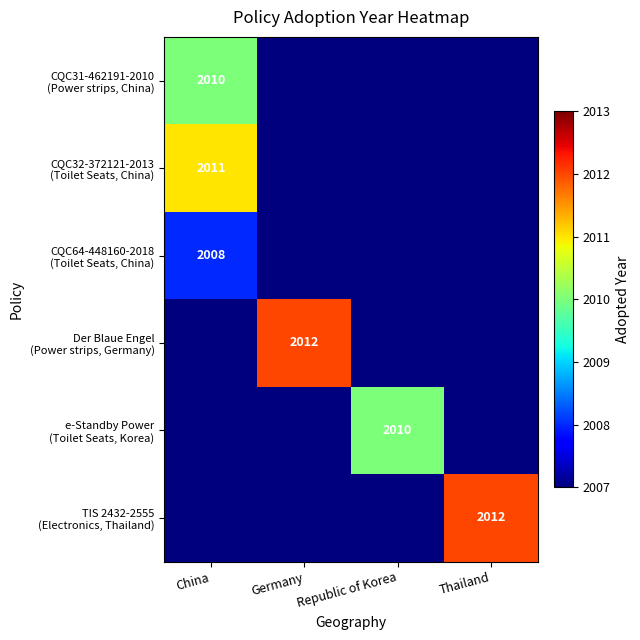

Which label corresponds to the smallest value in the chart?

Germany